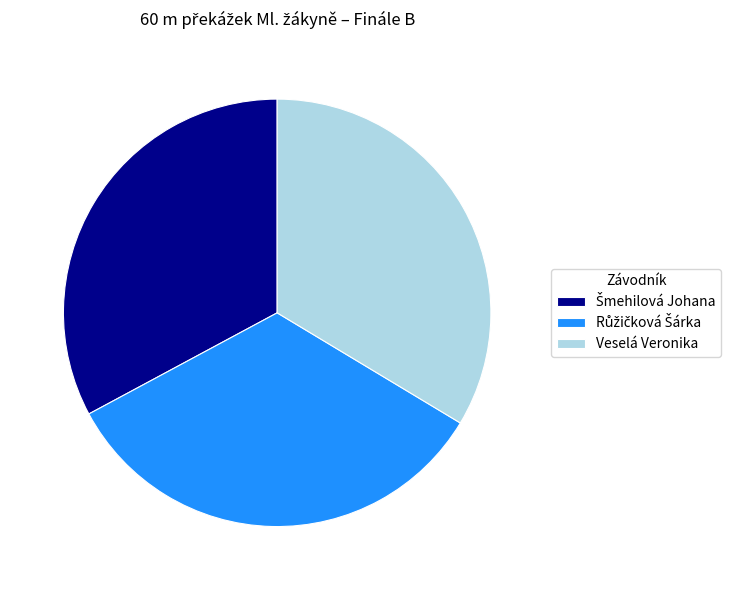

Does Veselá Veronika represent more than half of the total?

No